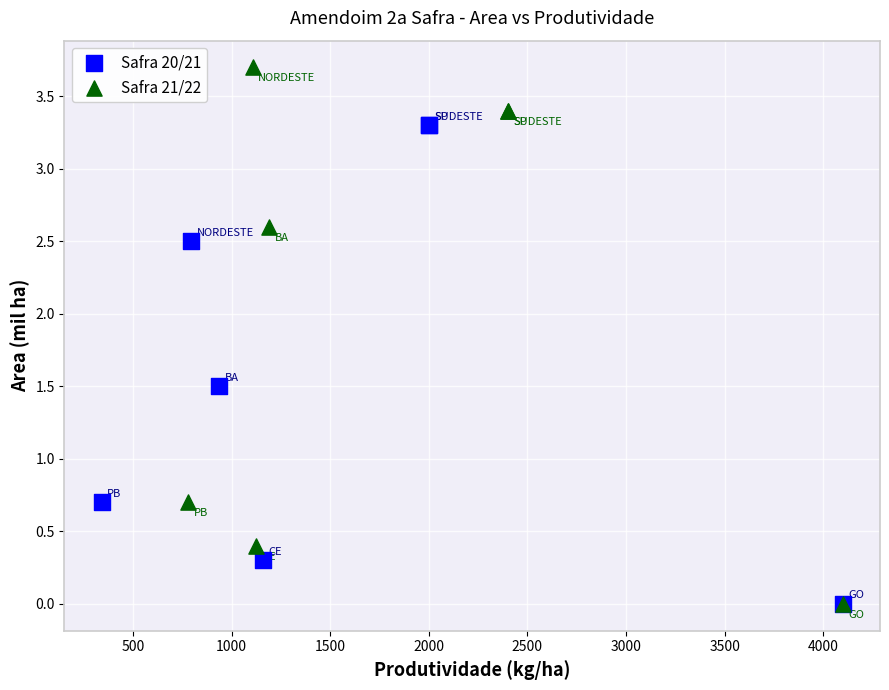

Which series has the widest spread of Y values?

Safra 21/22